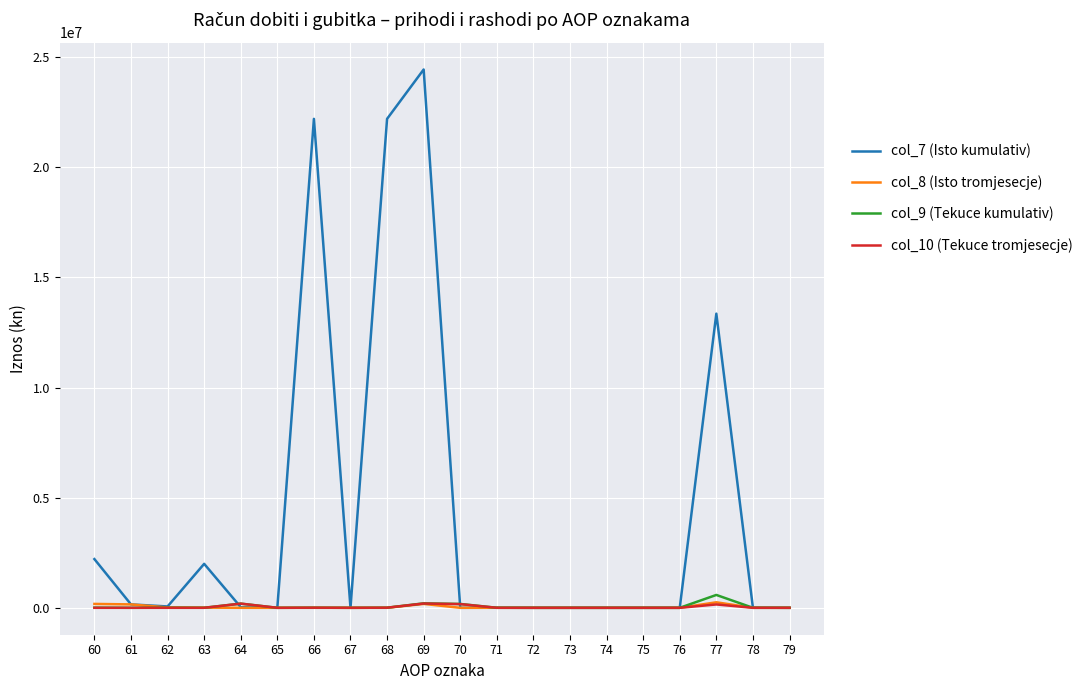

What is the greatest value displayed?

24436081